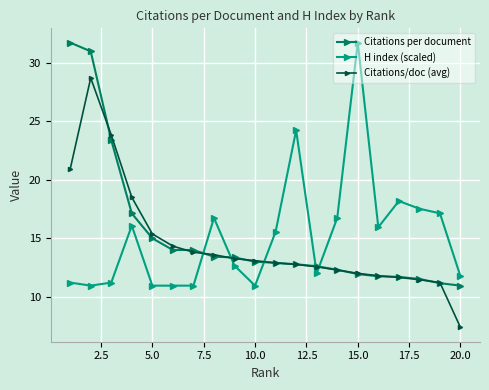

True or false: Citations per document and H index (scaled) cross at least once.

True